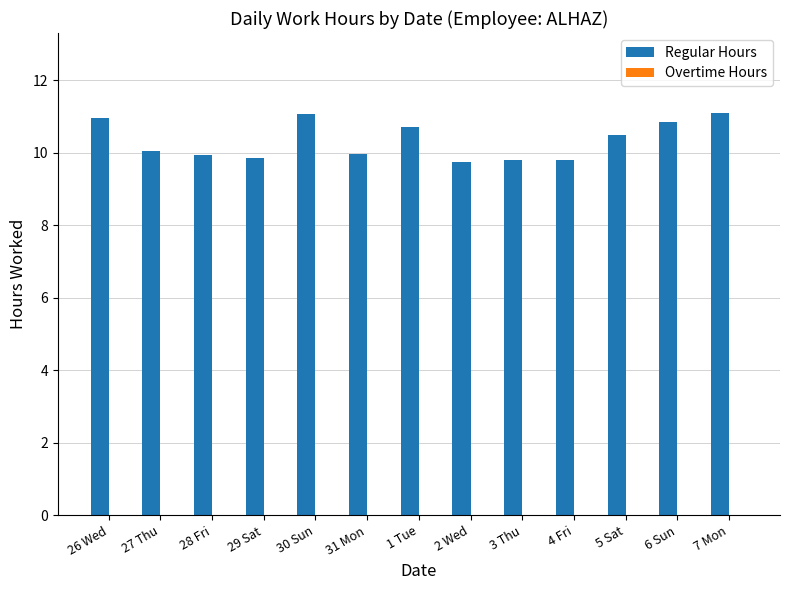

What is the difference between the maximum and minimum values?

1.3